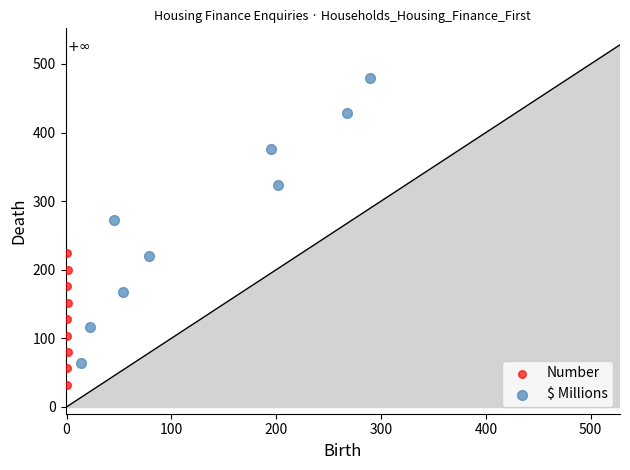

Which series has the largest Y range (max minus min)?

$ Millions